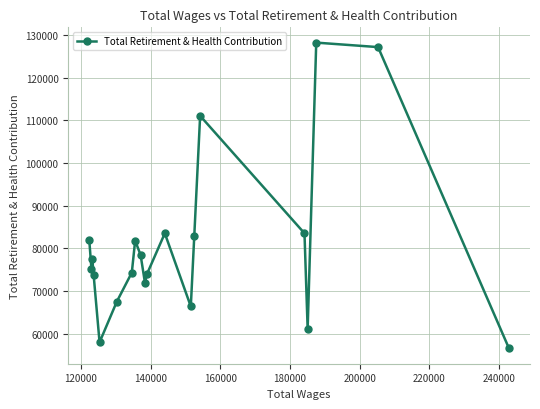

What is the maximum value shown in the chart?

128242